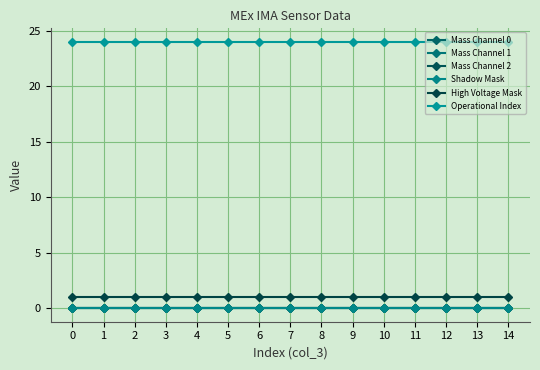

What is the total value across all series at 14?

25